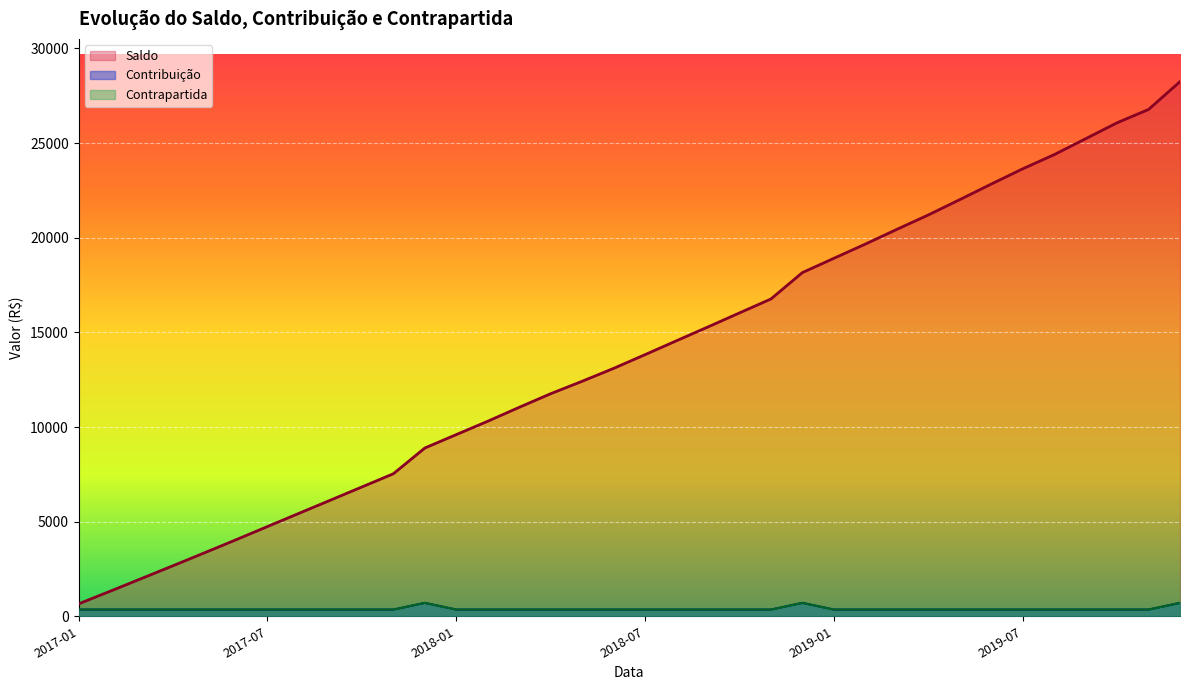

List the series in order of their peak value, highest first.

Saldo, Contribuição, Contrapartida